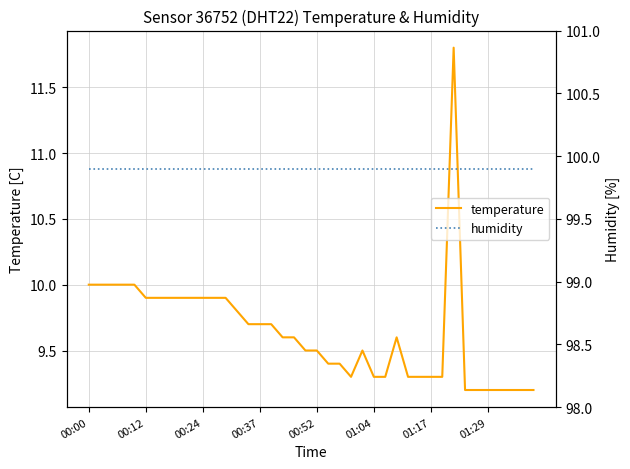

What is the label of the 31st point from the right?

9